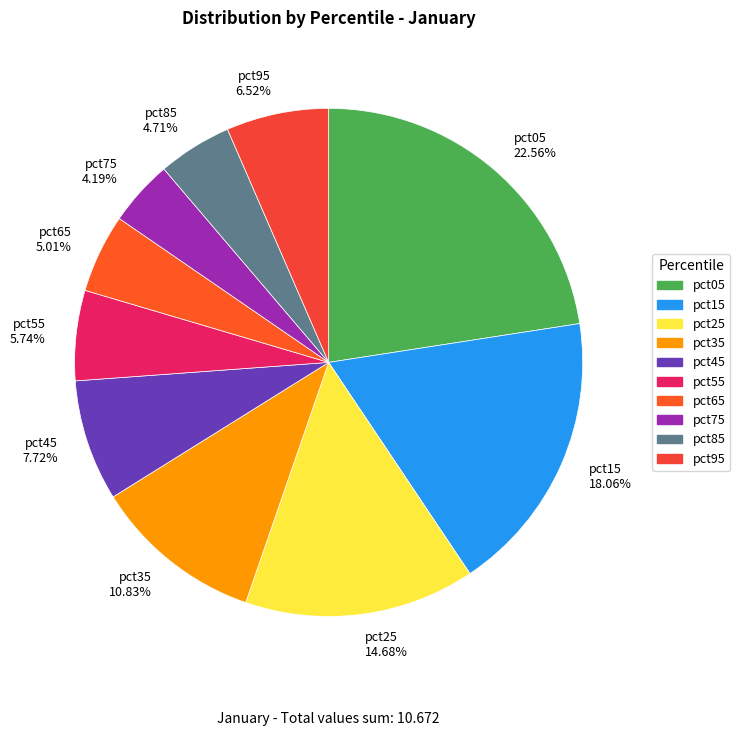

How many slices are in this pie chart?

10